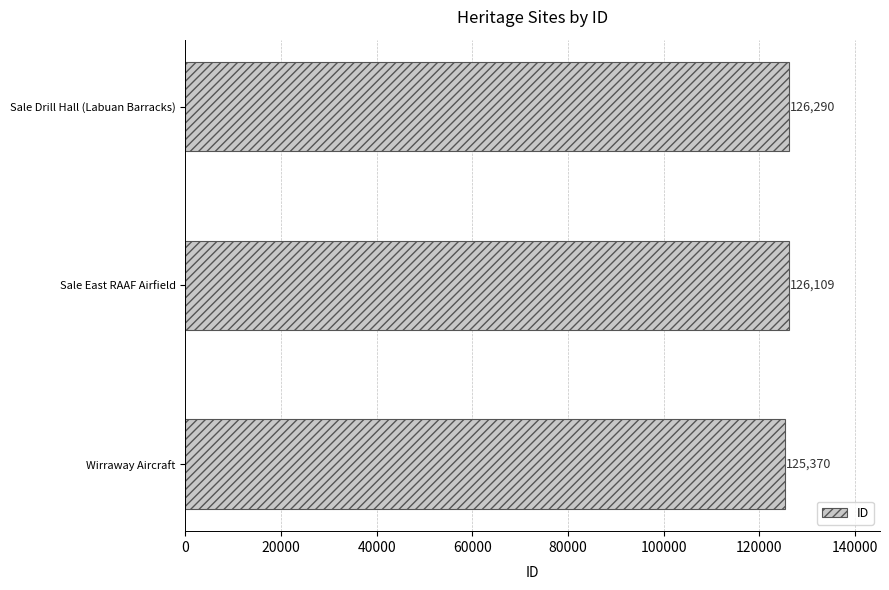

What is the change in value from Wirraway Aircraft to Sale East RAAF Airfield?

+739